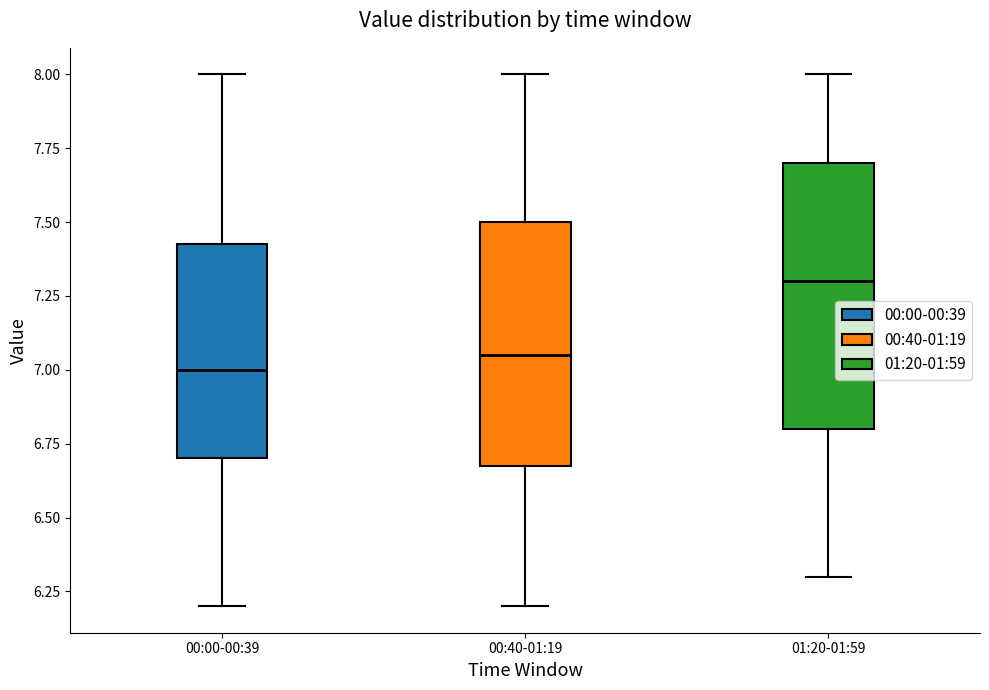

Reading left to right, read every box against the y-axis: the position of its median line, the range the box covers, and the ends of its whiskers. The values are not printed on the chart, so give them approximately, as read against the axis.

00:00-00:39: median 7.00, box 6.70 to 7.45, whiskers 6.20 to 8.00
00:40-01:19: median 7.05, box 6.70 to 7.50, whiskers 6.20 to 8.00
01:20-01:59: median 7.30, box 6.80 to 7.70, whiskers 6.30 to 8.00